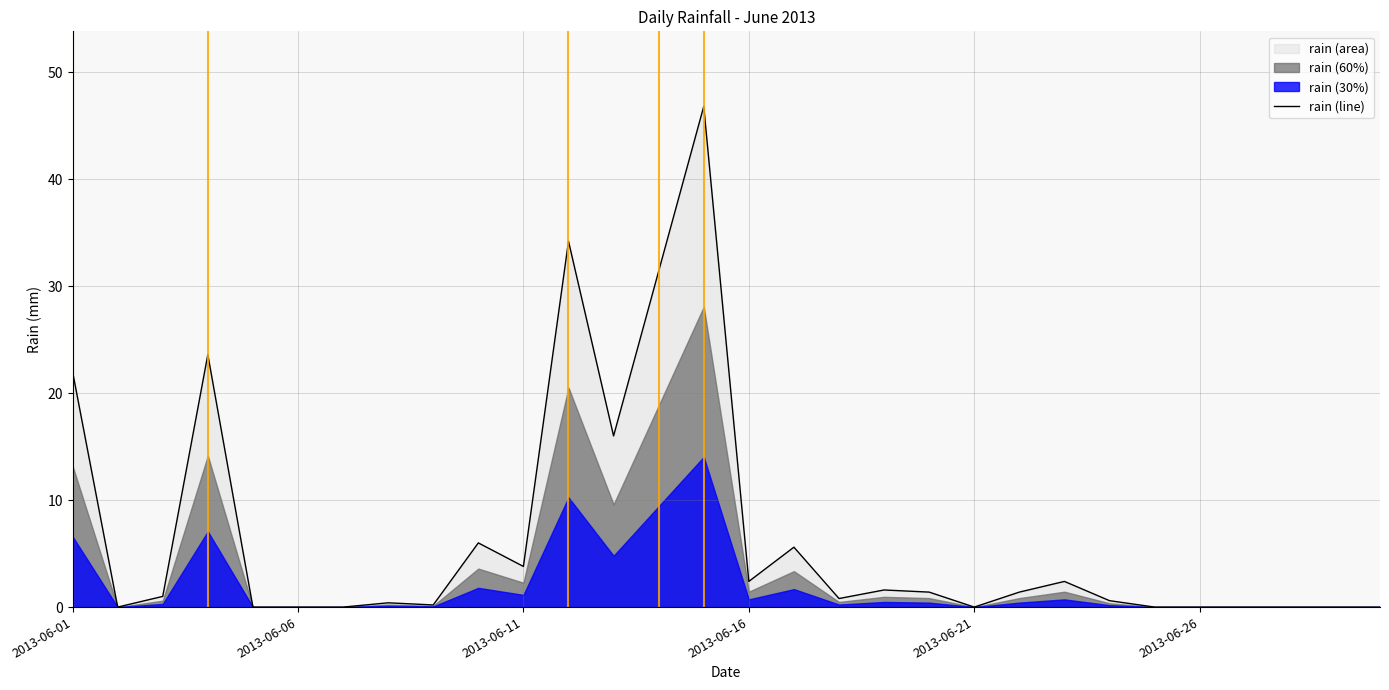

Reading left to right, extract all data points from this chart.

22.0	0.0	1.0	23.6	0.0	0.0	0.0	0.4	0.2	6.0	3.8	34.2	16.0	31.4	46.8	2.4	5.6	0.8	1.6	1.4	0.0	1.4	2.4	0.6	0.0	0.0	0.0	0.0	0.0	0.0